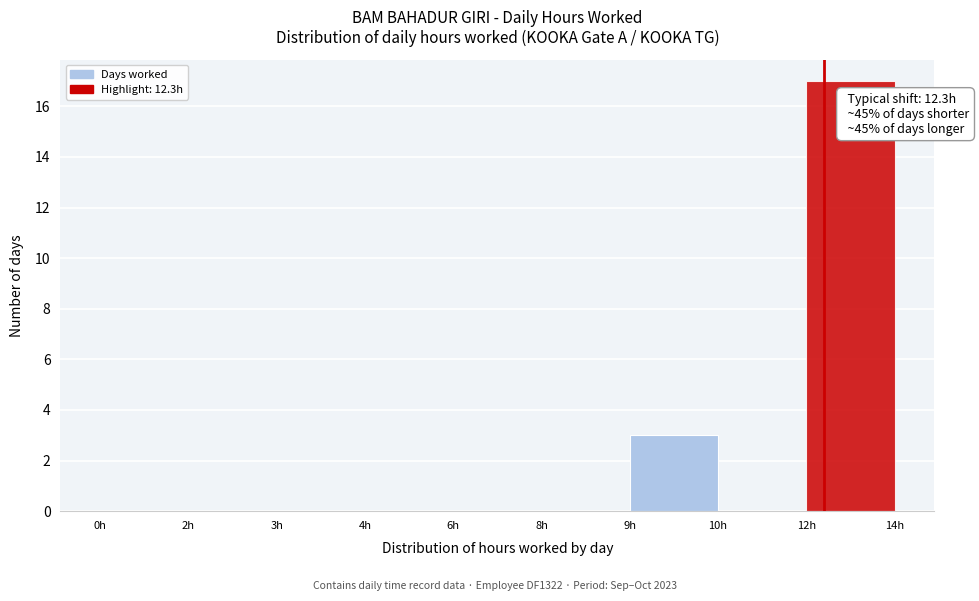

Reading left to right, transcribe all the data shown in this chart.

0h=0	2h=0	3h=0	4h=0	6h=0	8h=0	9h=3	10h=0	12h=17